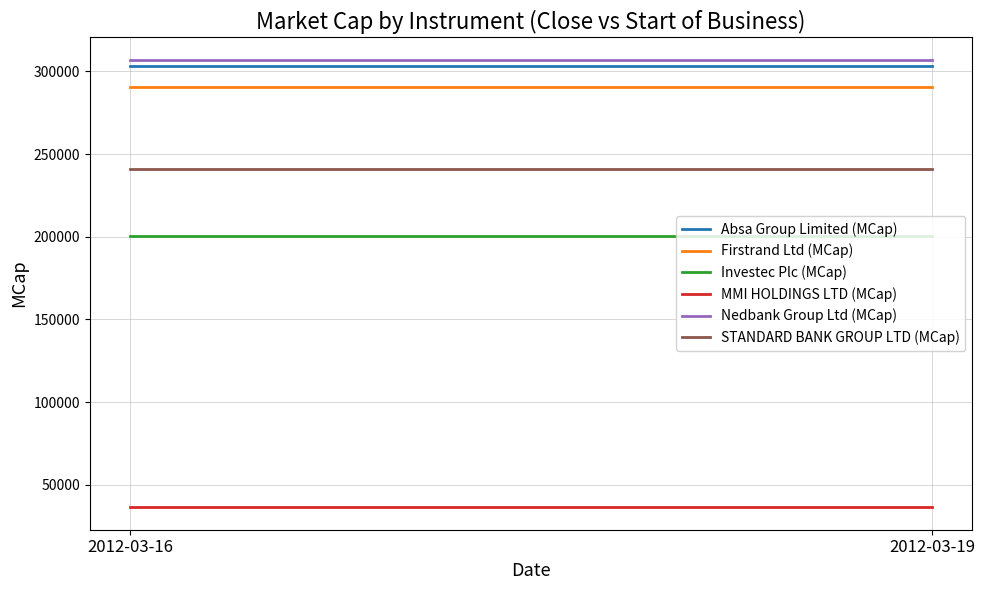

What is the spread (max minus min) of values at 2012-03-16?

270603.3